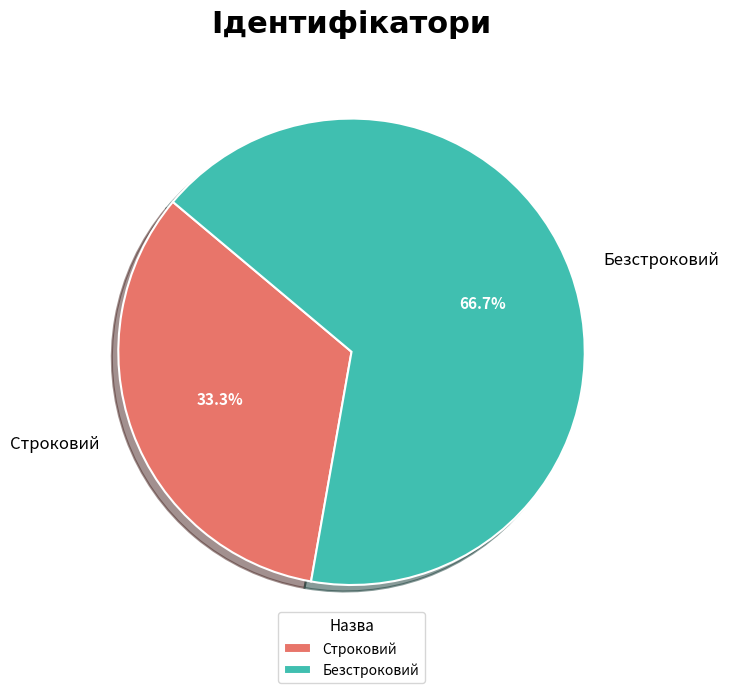

What is the majority slice?

Безстроковий